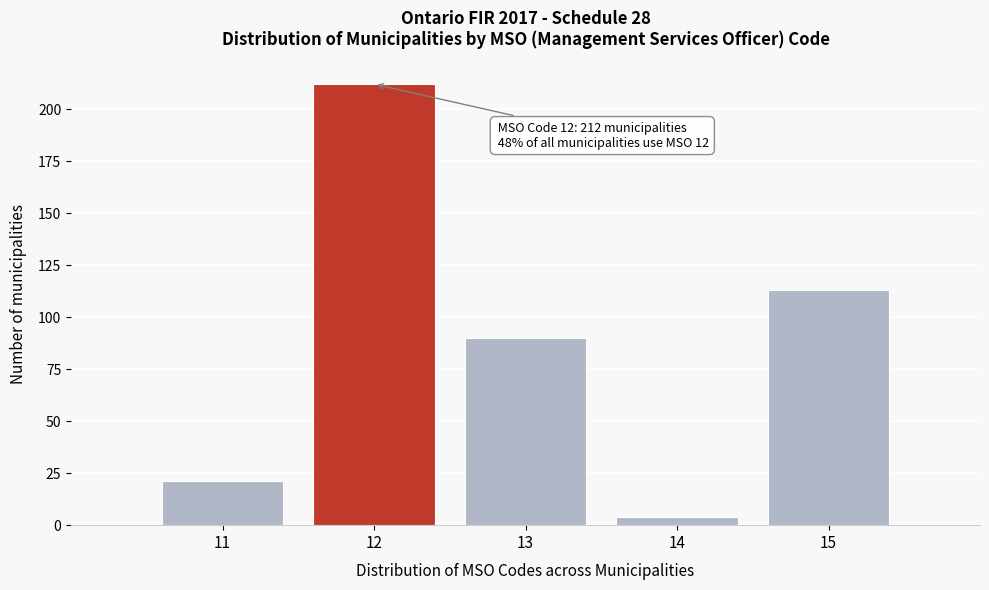

Reading right to left, list all the values displayed in this chart.

113	4	90	212	21